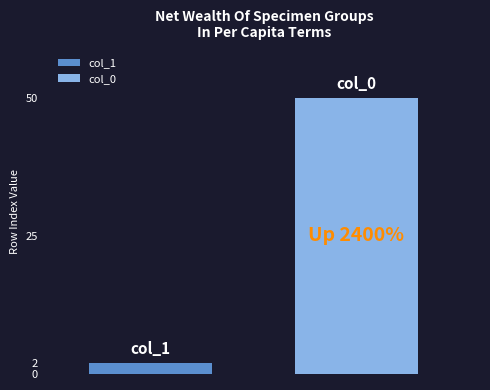

What is the maximum value for col_0?

50